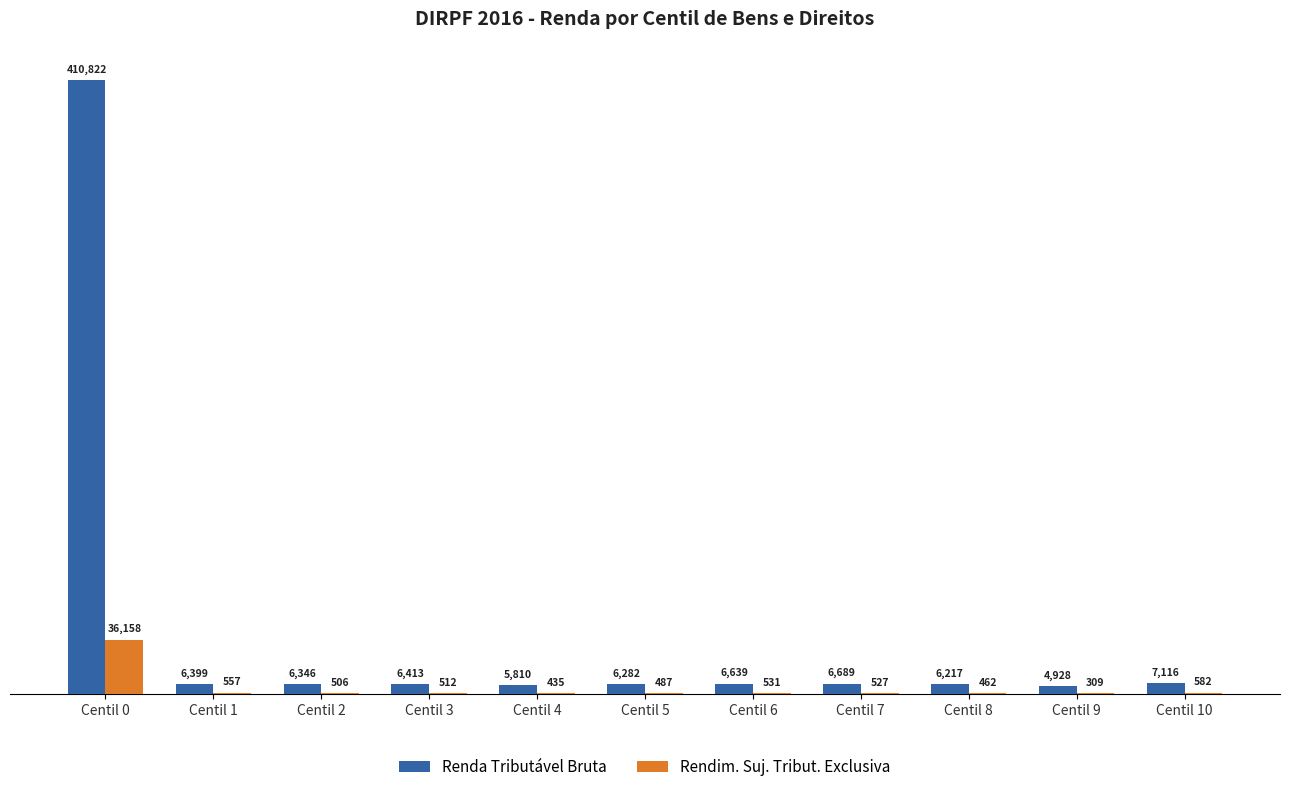

Read the Renda Tributável Bruta value at Centil 3.

6412.9